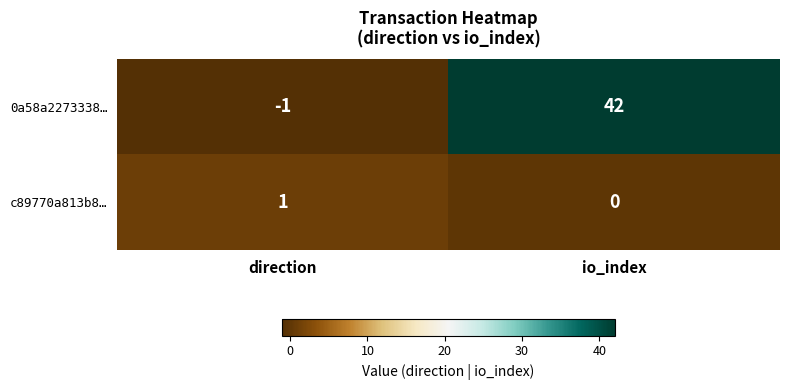

At which category is the sum across all series the highest?

io_index